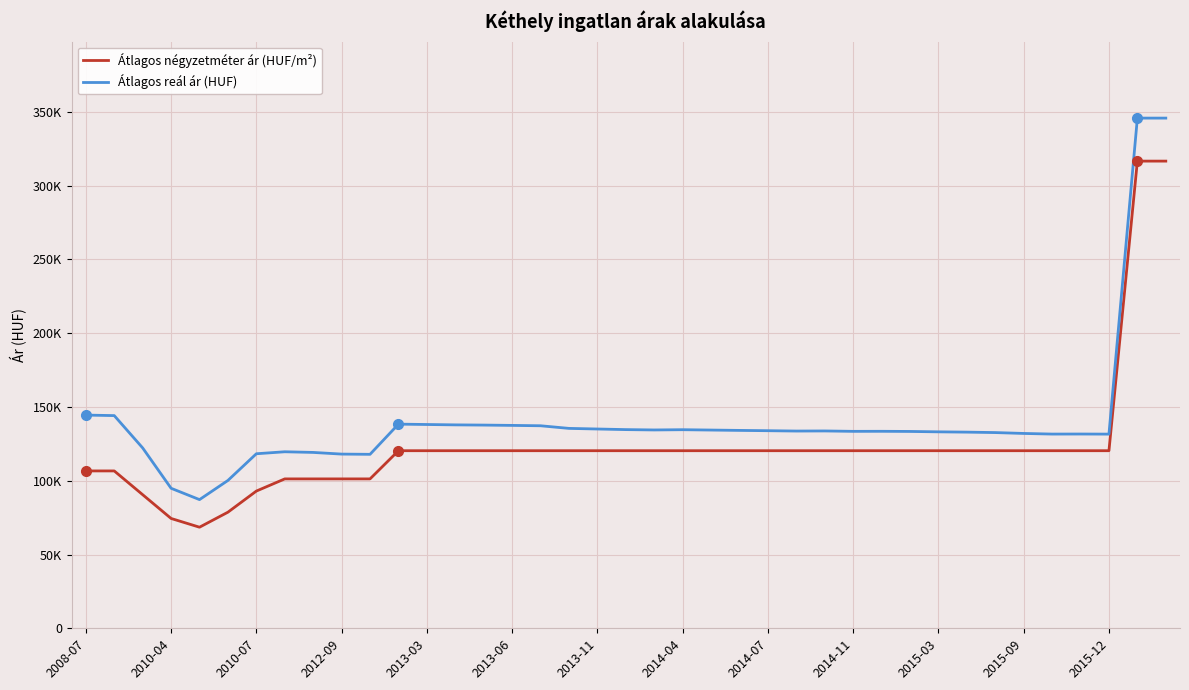

What are all the series names shown in the legend?

Átlagos négyzetméter ár (HUF/m²), Átlagos reál ár (HUF)